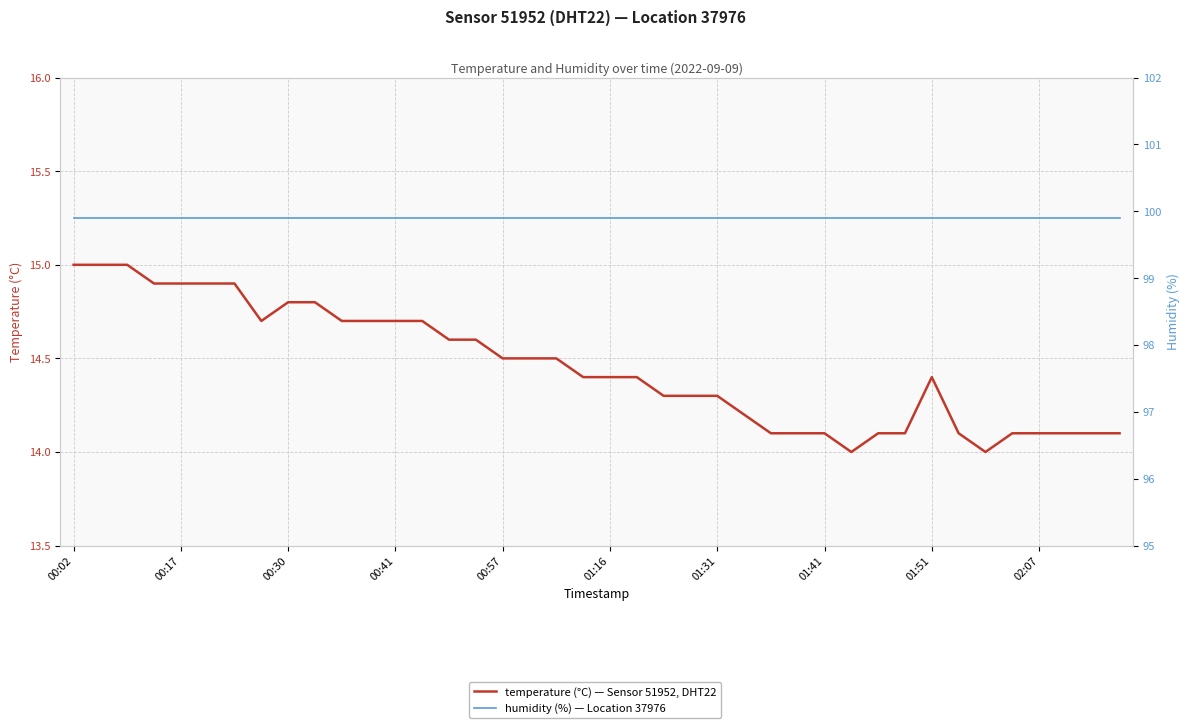

Which has a higher value, 00:30 or 01:31?

00:30